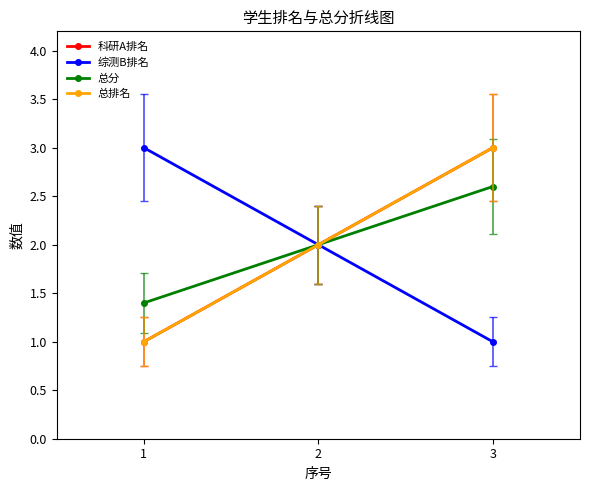

Which series has the largest total across all categories?

科研A排名